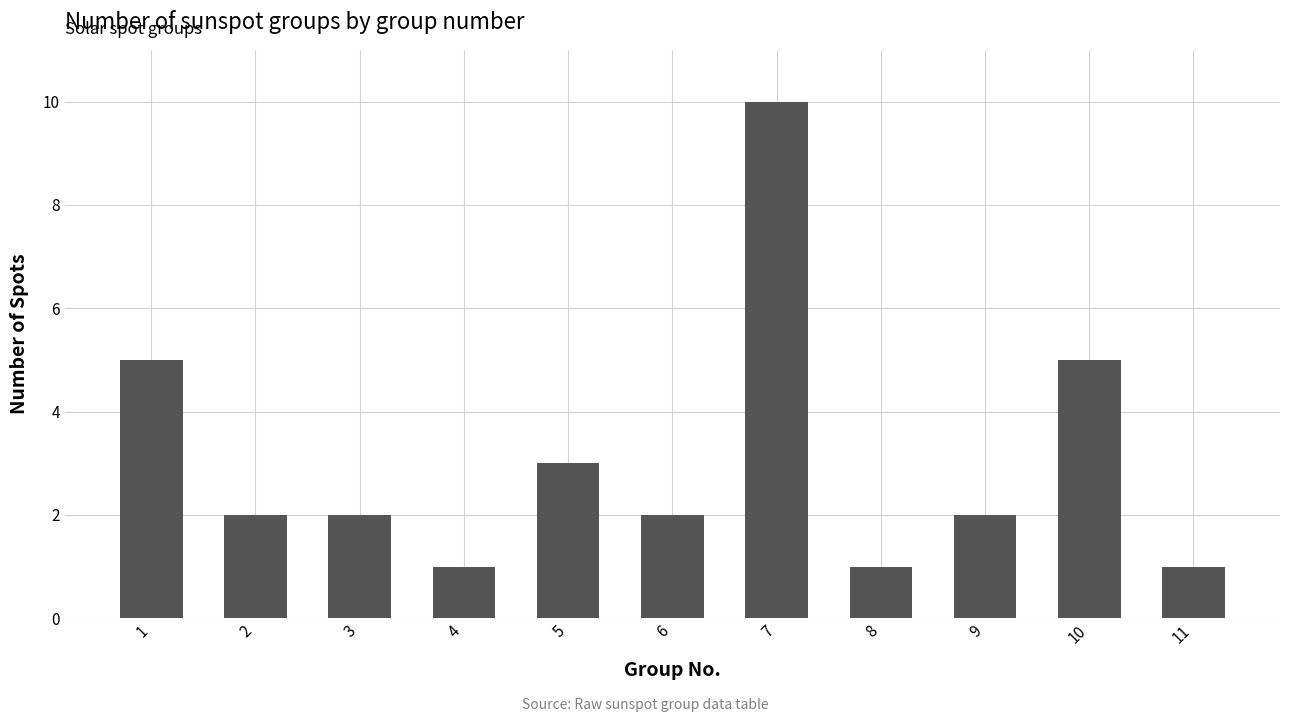

What is the value of the 6th bar from the left?

2